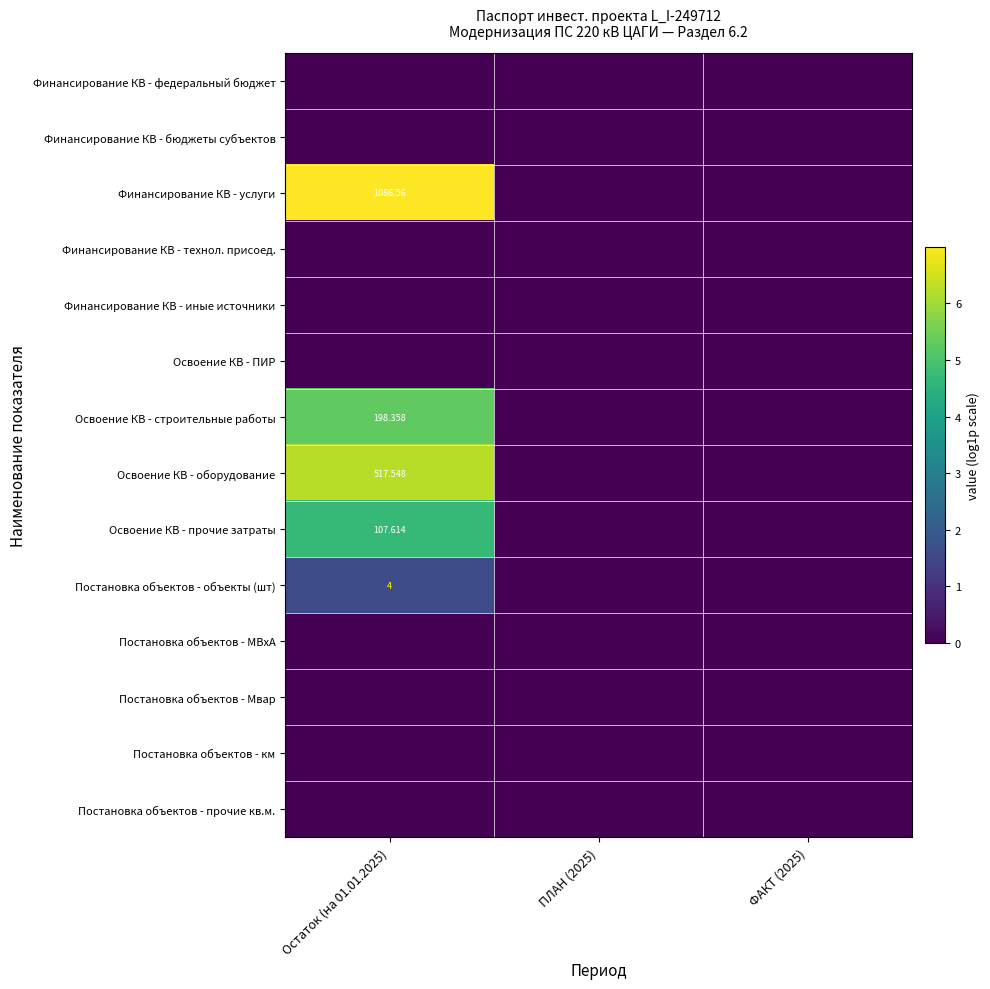

Count the Освоение КВ - прочие затраты values in the range 0 to 4.

2